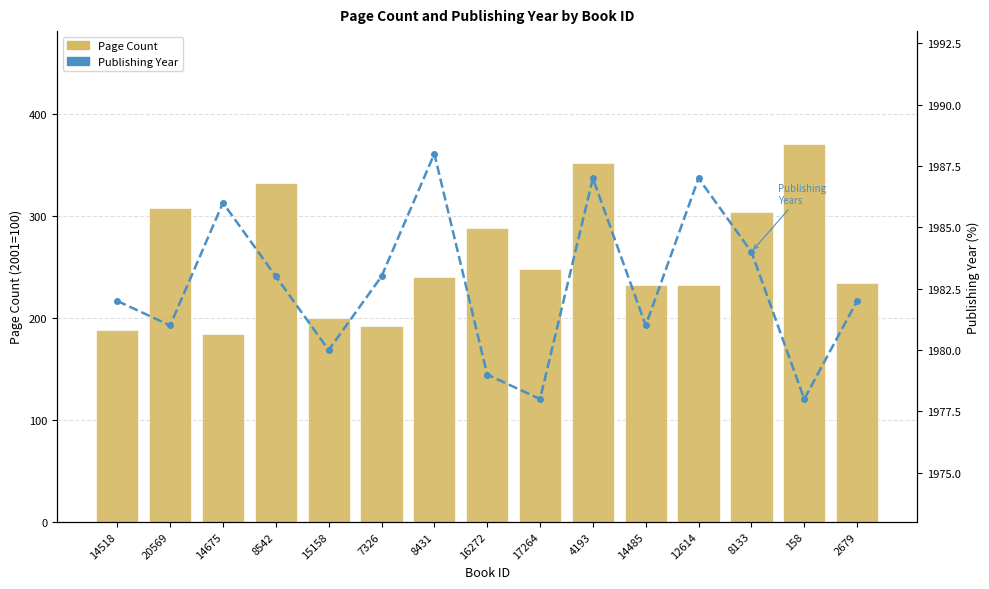

Rank the categories by Page Count value from highest to lowest.

158, 4193, 8542, 20569, 8133, 16272, 17264, 8431, 2679, 14485, 12614, 15158, 7326, 14518, 14675